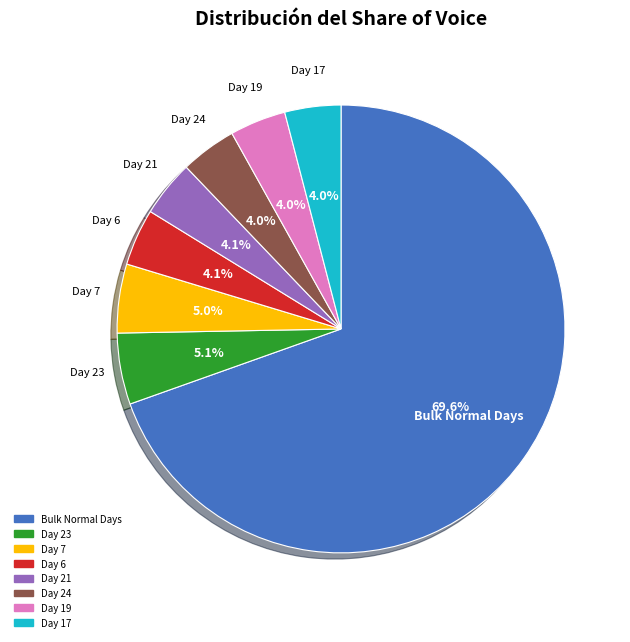

Is there any slice that represents more than half of the pie?

Yes